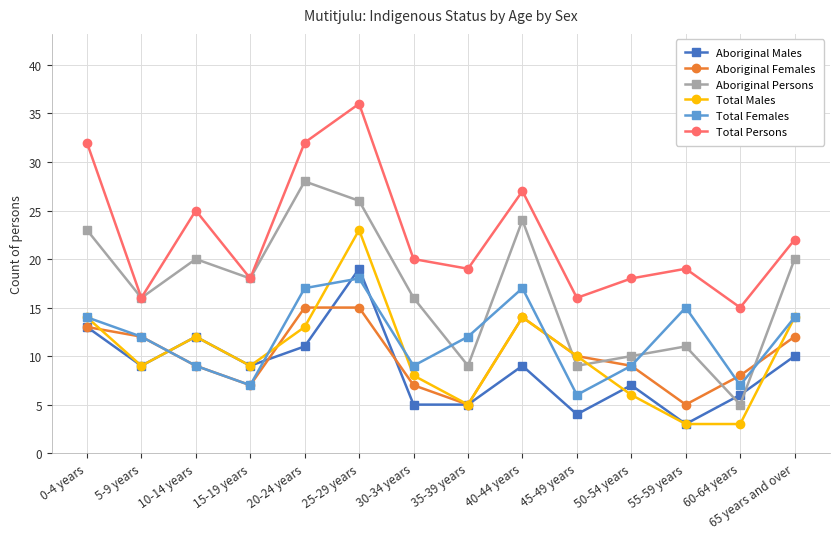

At which label does Total Females first exceed 12?

0-4 years